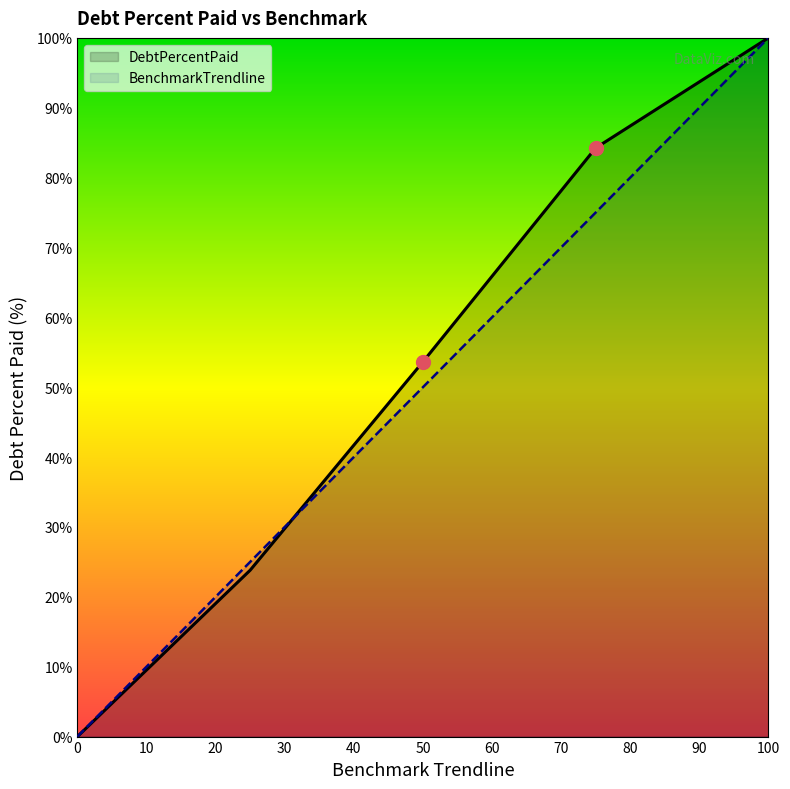

At which category is the sum across all series the highest?

100